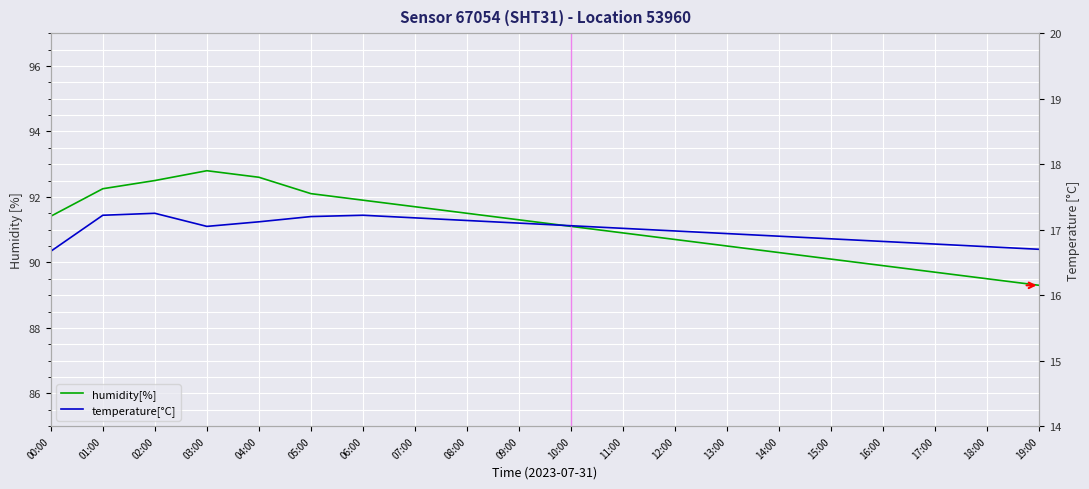

What is the value of the temperature[°C] point at the 10th from the left?

17.1